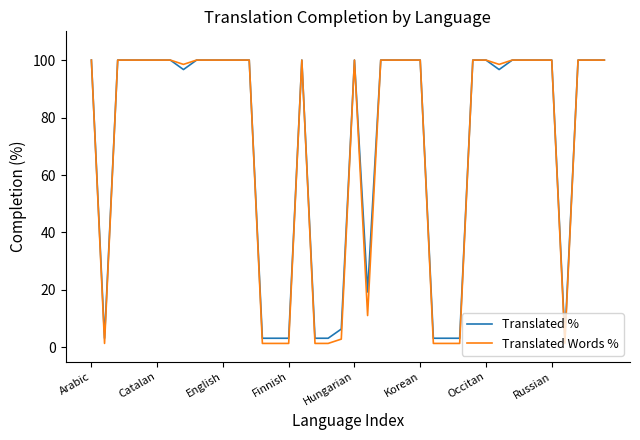

Which series has the widest spread of values?

Translated Words %